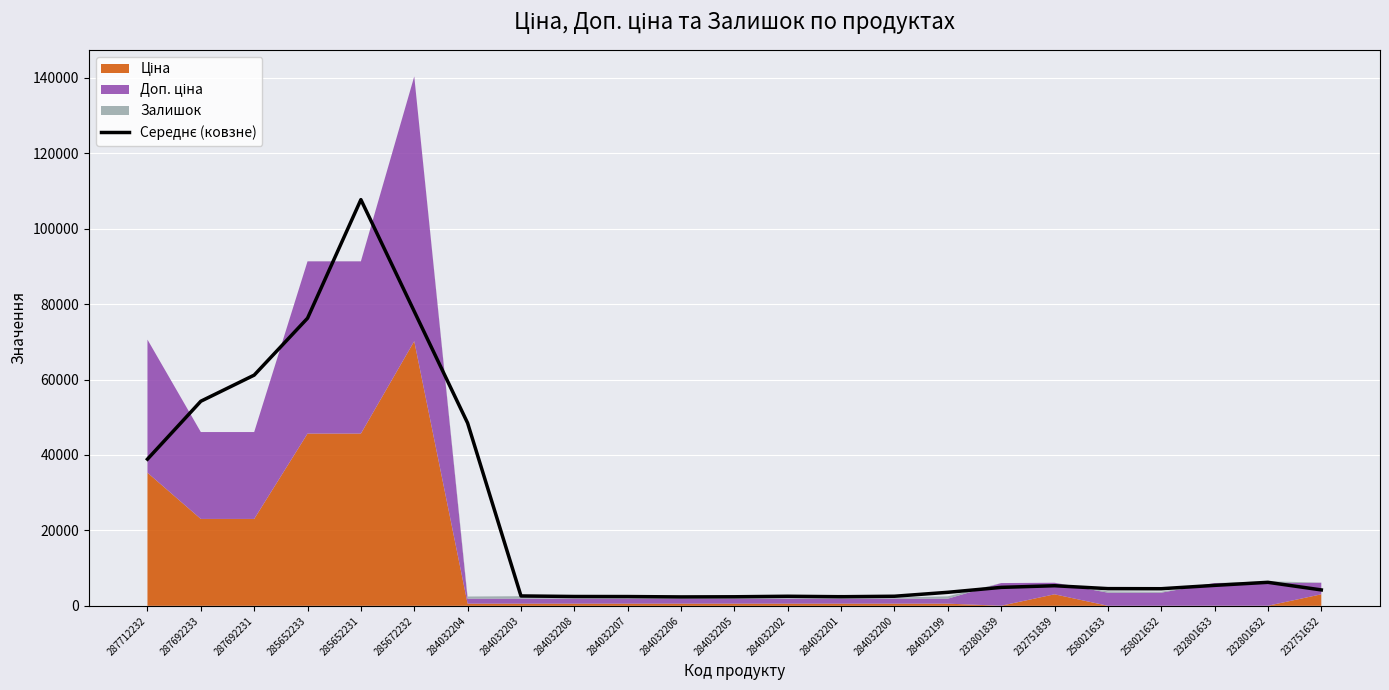

Read the value at 285652231.

107703.5